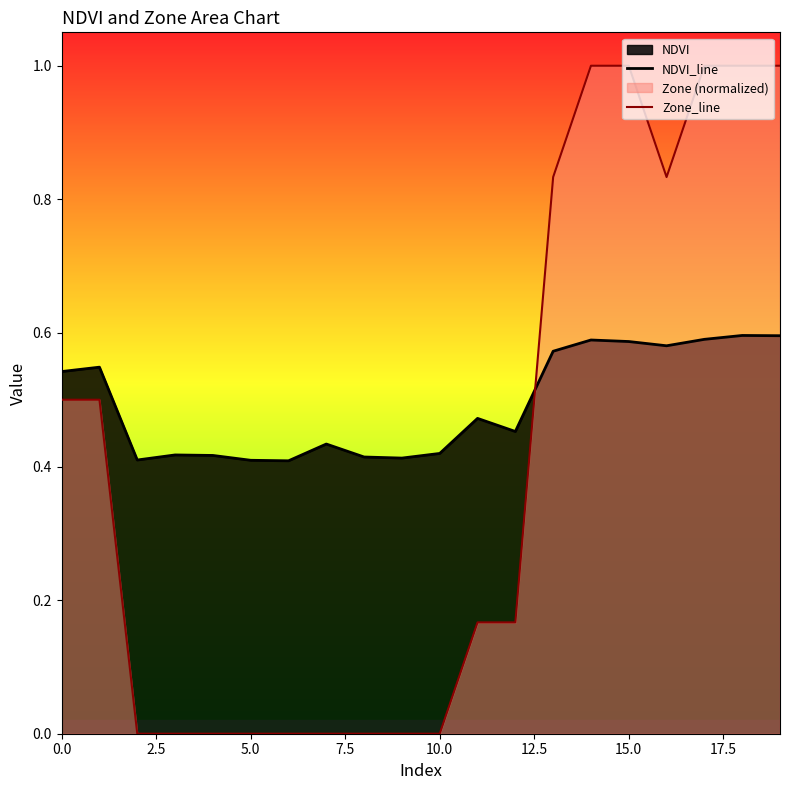

What is the sum of all Zone_line values?

8.0